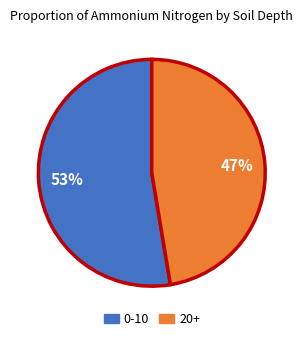

What is the majority slice?

0-10